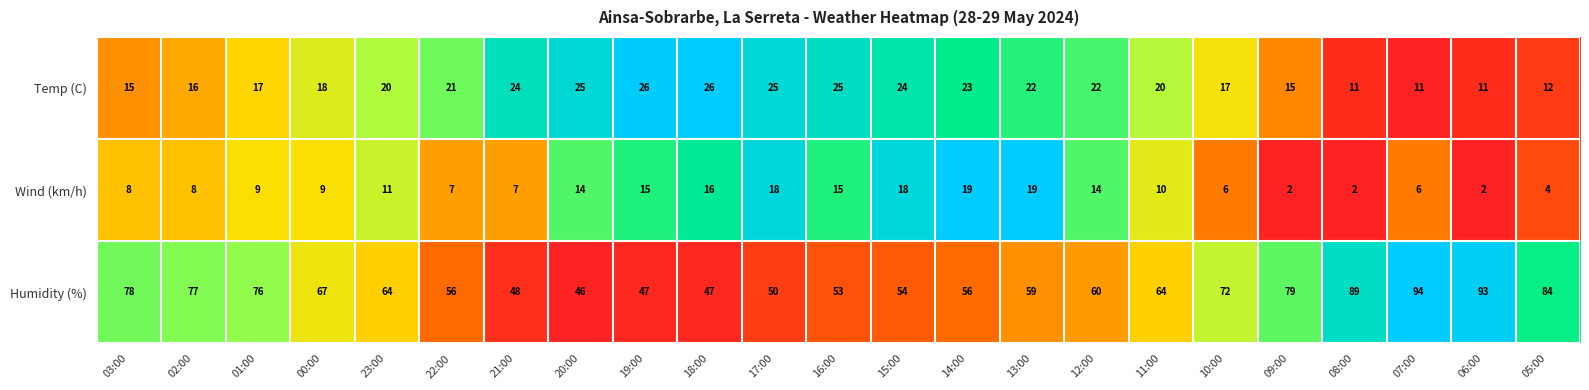

Which series has the widest spread of values?

Humidity (%)